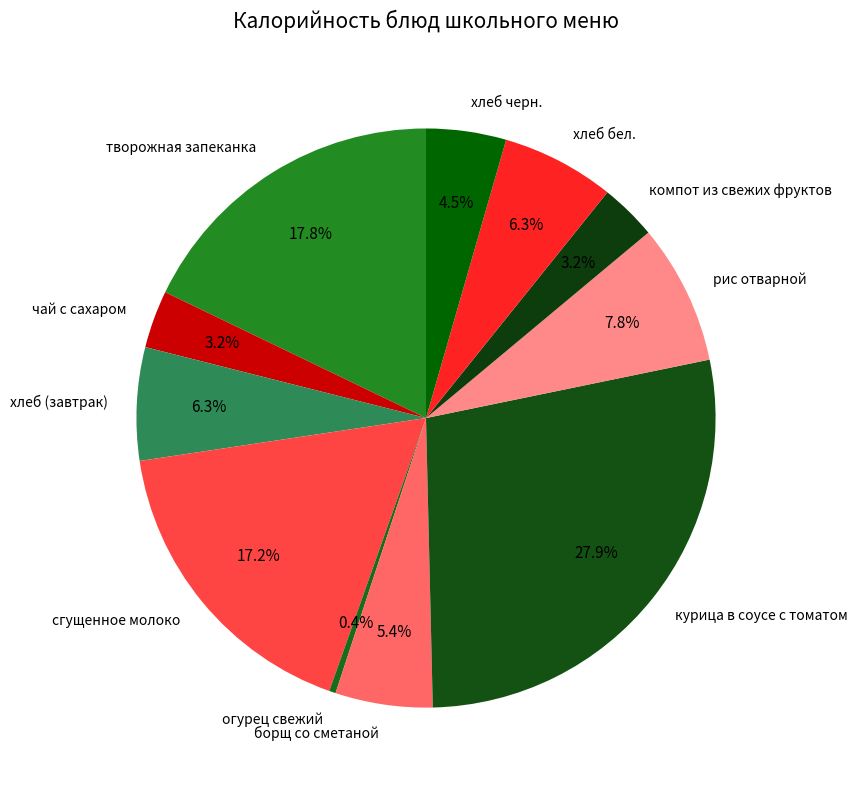

To the nearest percent, what percentage of the pie is творожная запеканка?

18%